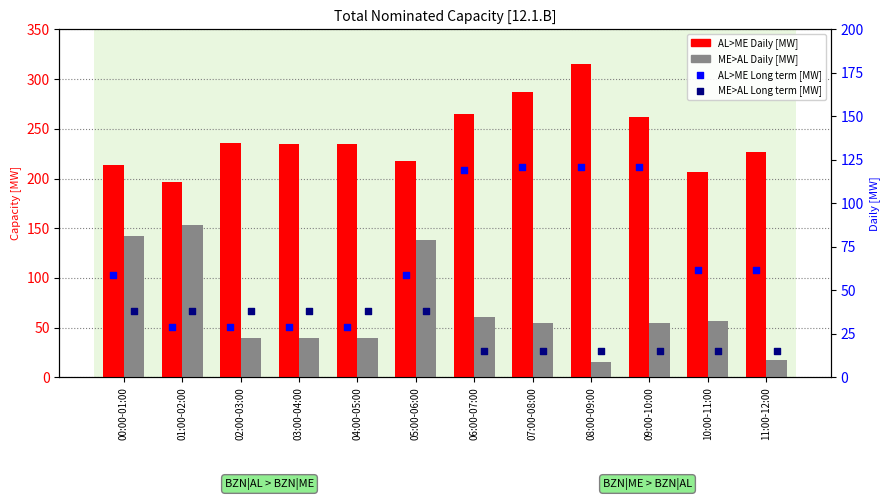

At which category is the sum across all series the highest?

07:00-08:00